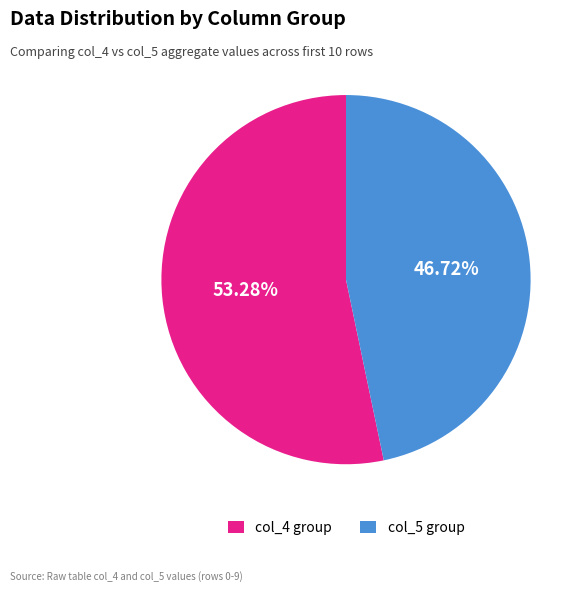

Approximately how many times larger is the value at col_4 group compared to col_5 group?

1.1